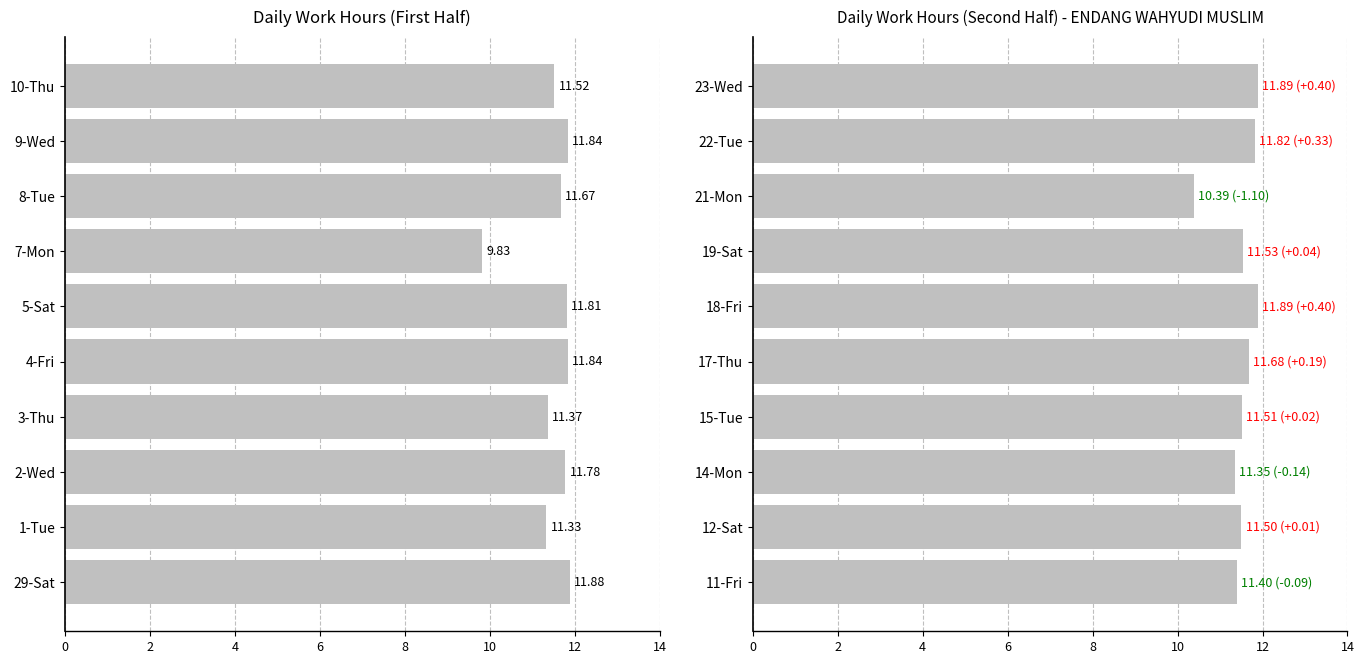

How many series are shown in this chart?

1